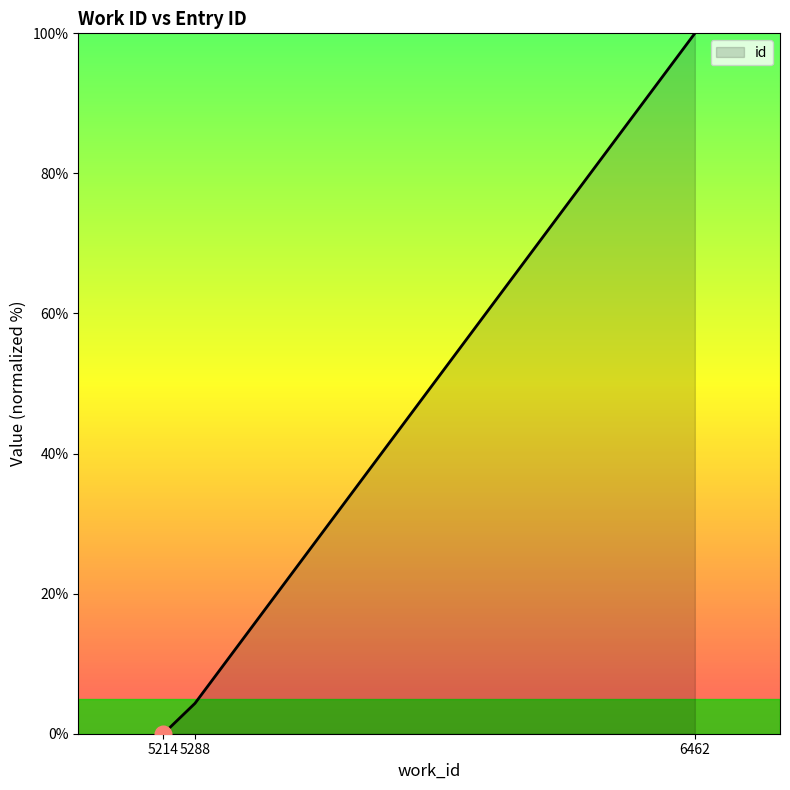

True or false: the data shows 67.3 at 6462.

False